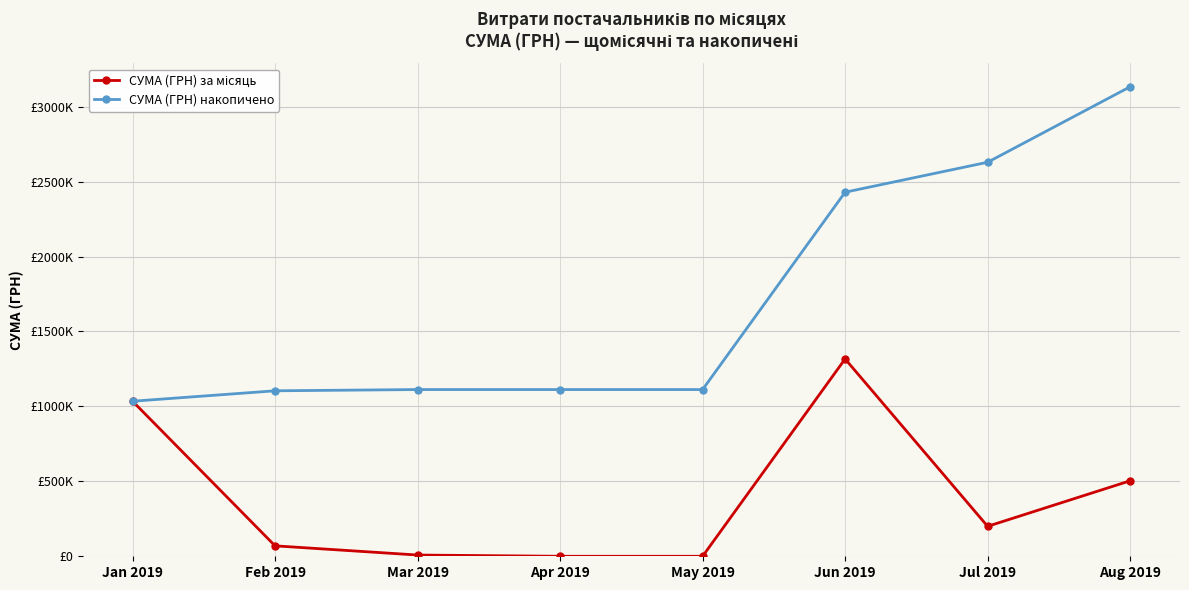

What is the total value across all series at Apr 2019?

1112573.7